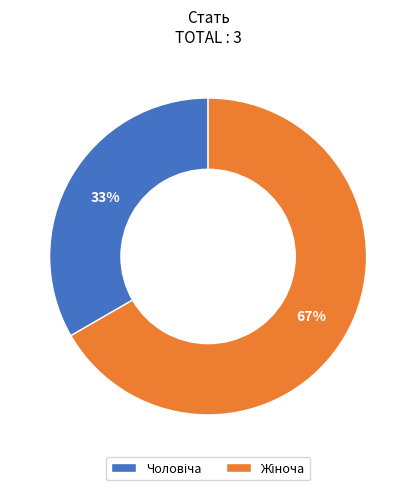

How many slices are in this pie chart?

2